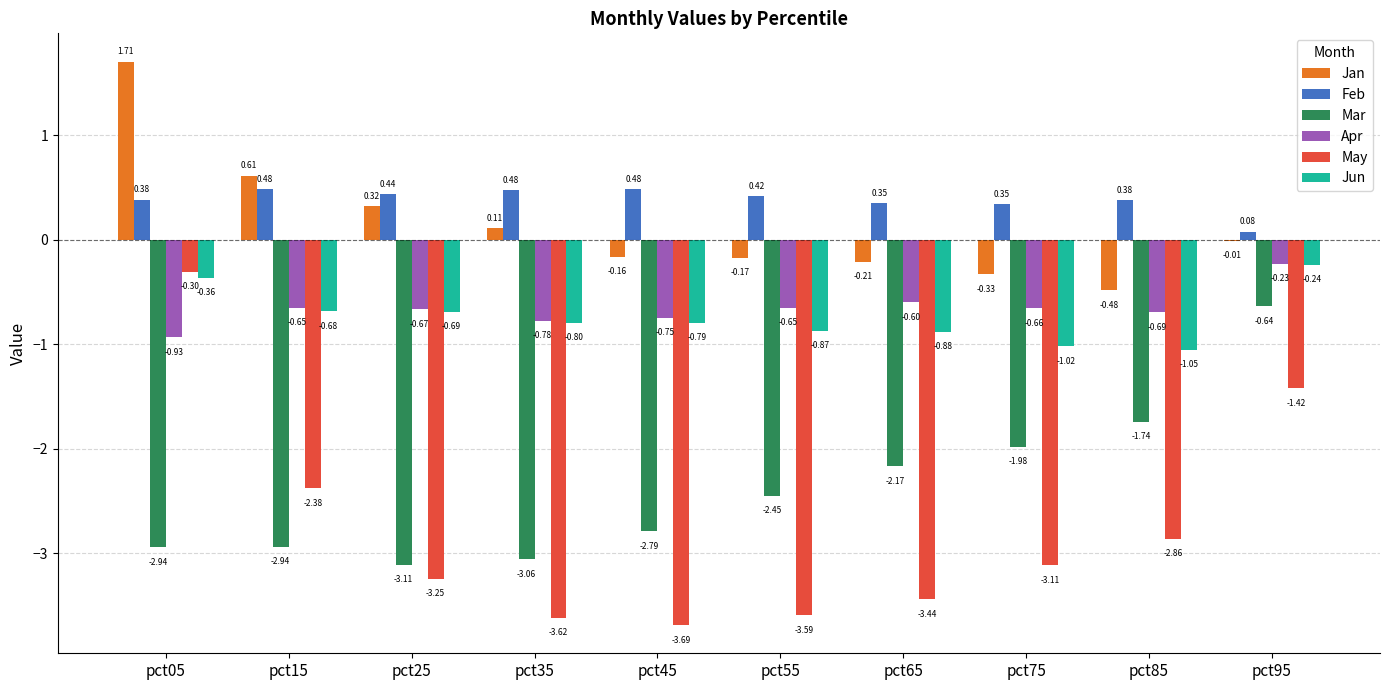

What is the sum of the Jun values at pct35 and pct05?

-1.2